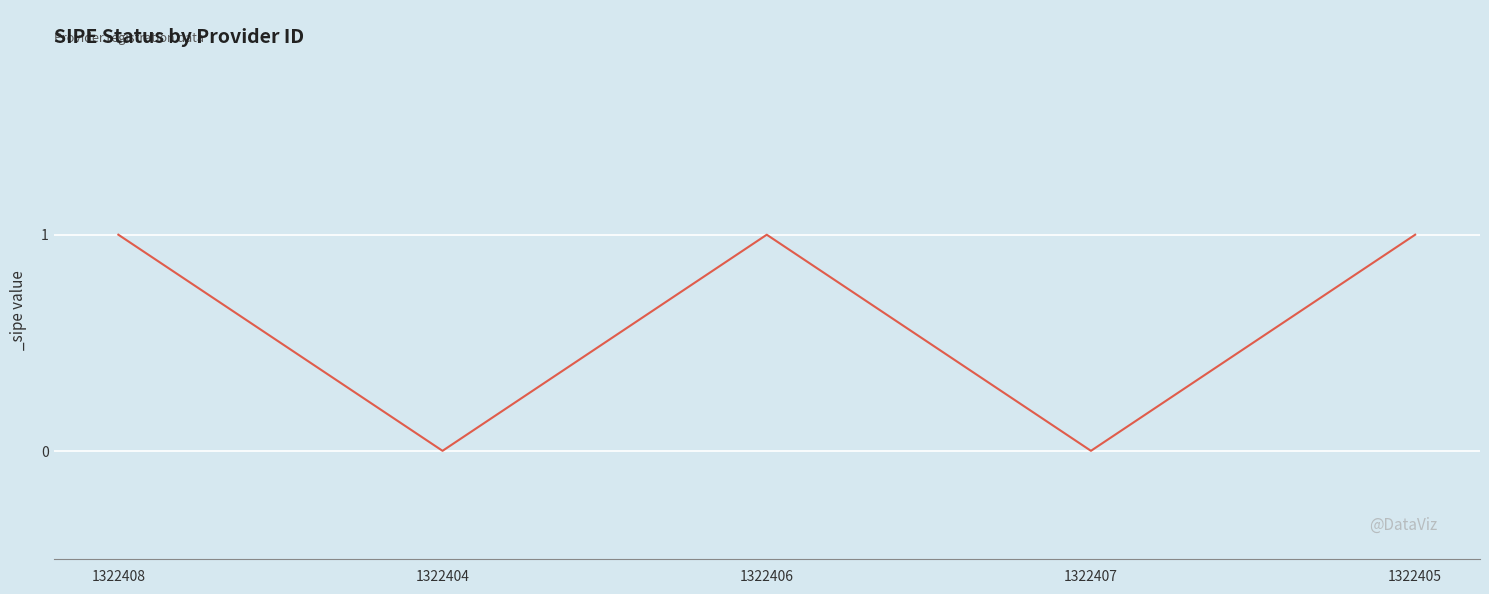

Reading right to left, what are all the values shown in this chart?

1322405=1	1322407=0	1322406=1	1322404=0	1322408=1